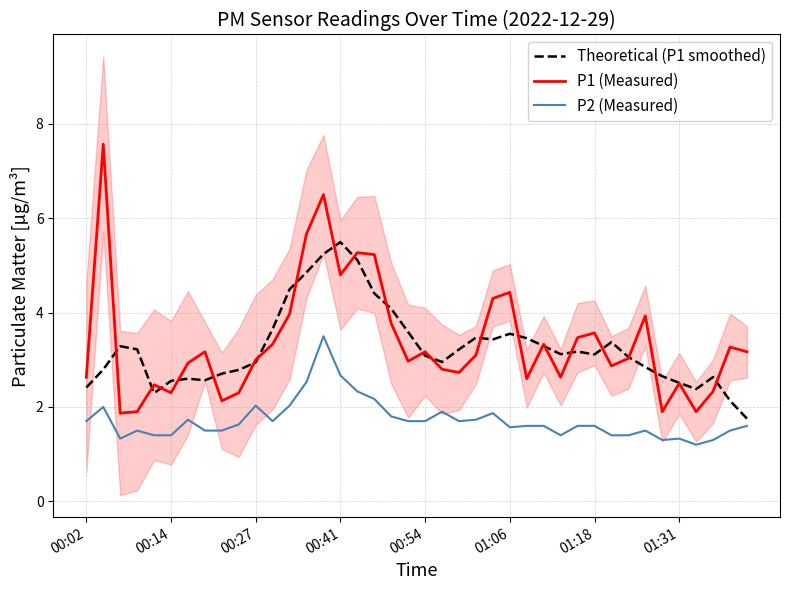

True or false: Theoretical (P1 smoothed) and P1 (Measured) cross at least once.

True